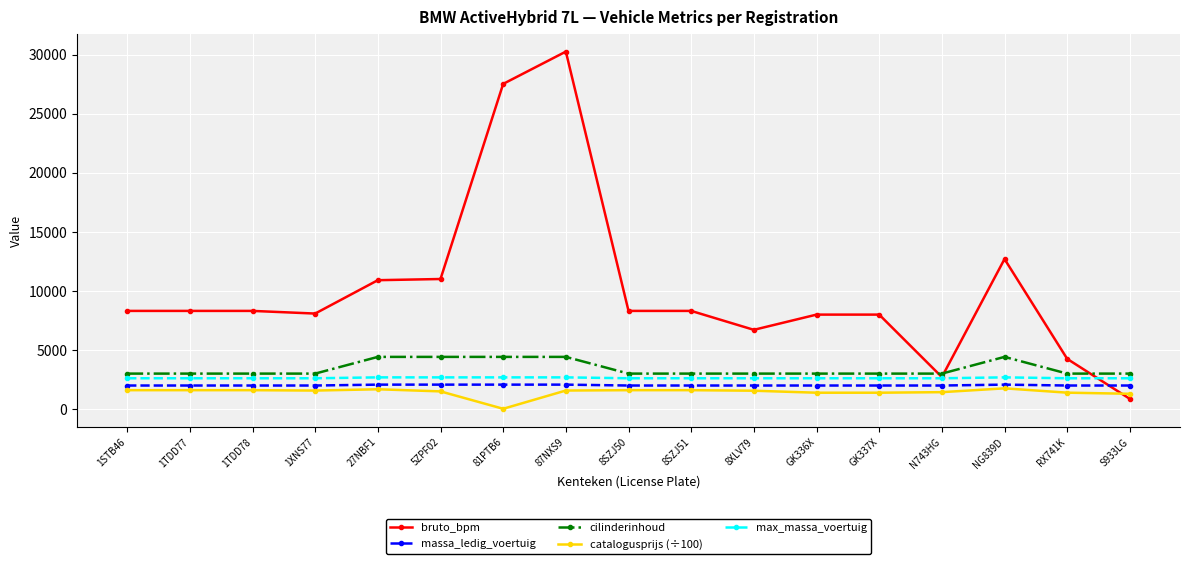

What is the total value across all series at 1TDD77?

17398.8